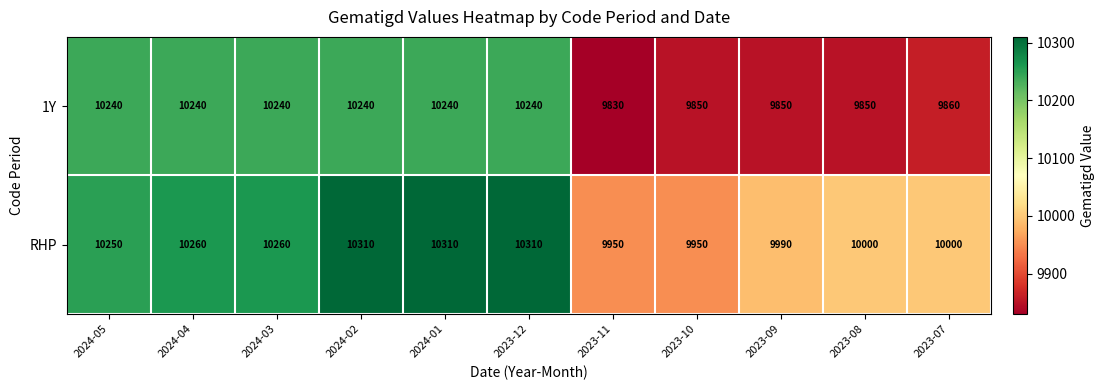

Reading left to right, extract all data points from this chart.

1Y: 2024-05=10240	2024-04=10240	2024-03=10240	2024-02=10240	2024-01=10240	2023-12=10240	2023-11=9830	2023-10=9850	2023-09=9850	2023-08=9850	2023-07=9860
RHP: 2024-05=10250	2024-04=10260	2024-03=10260	2024-02=10310	2024-01=10310	2023-12=10310	2023-11=9950	2023-10=9950	2023-09=9990	2023-08=10000	2023-07=10000